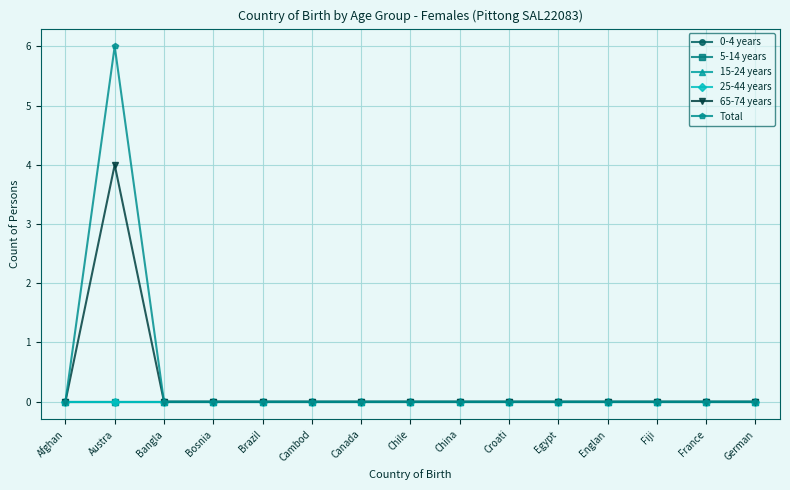

True or false: 0-4 years has more than 0 interior local peaks.

False